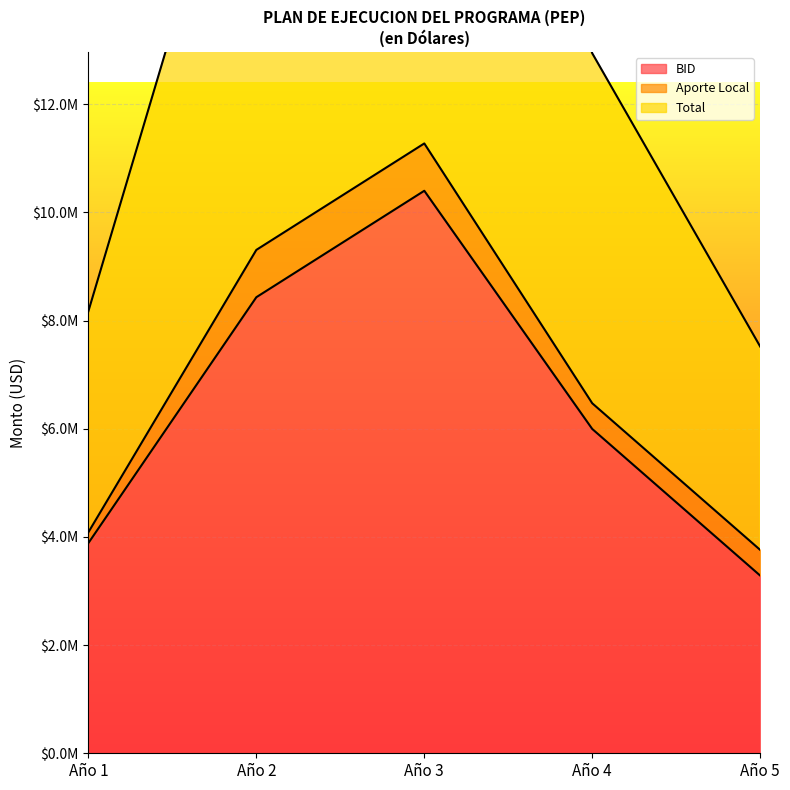

What is the difference between the maximum and minimum values in the BID series?

7115000